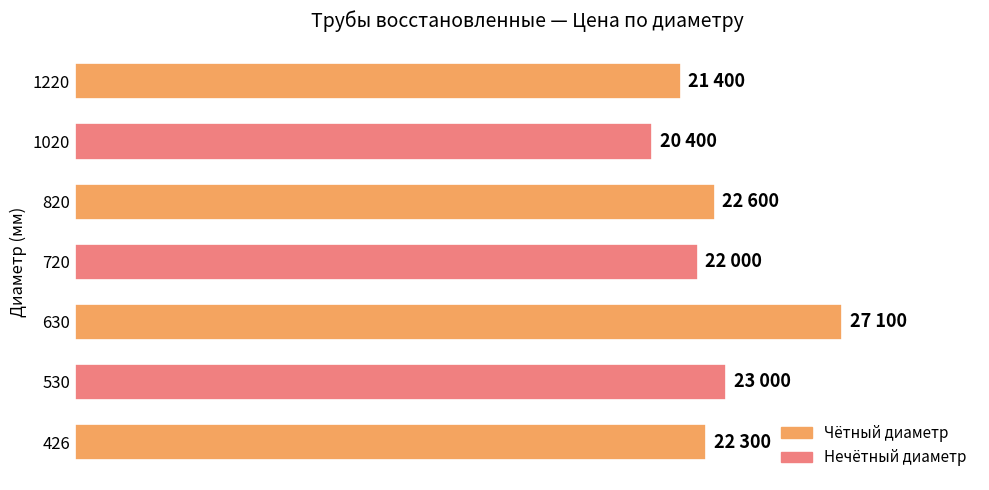

Does the chart contain any negative values?

No